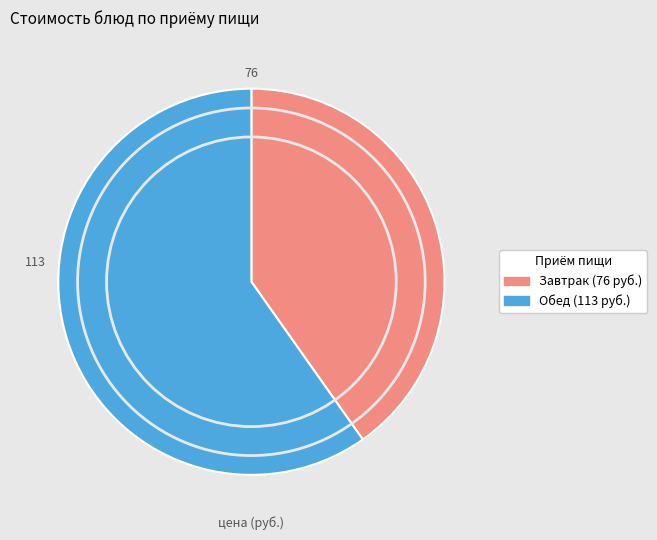

Does any single category account for the majority?

Yes